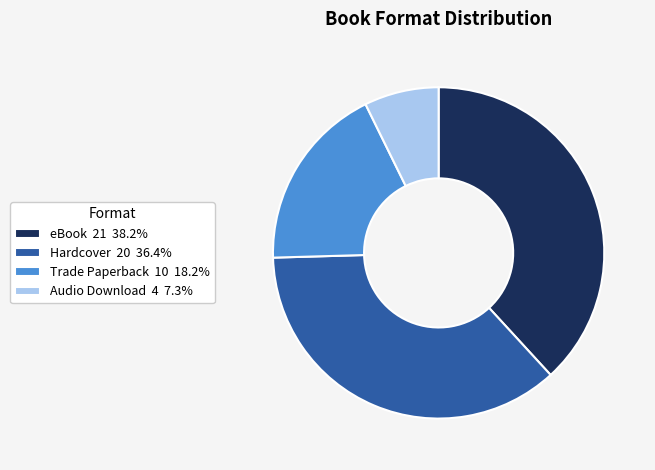

Does any single category account for the majority?

No